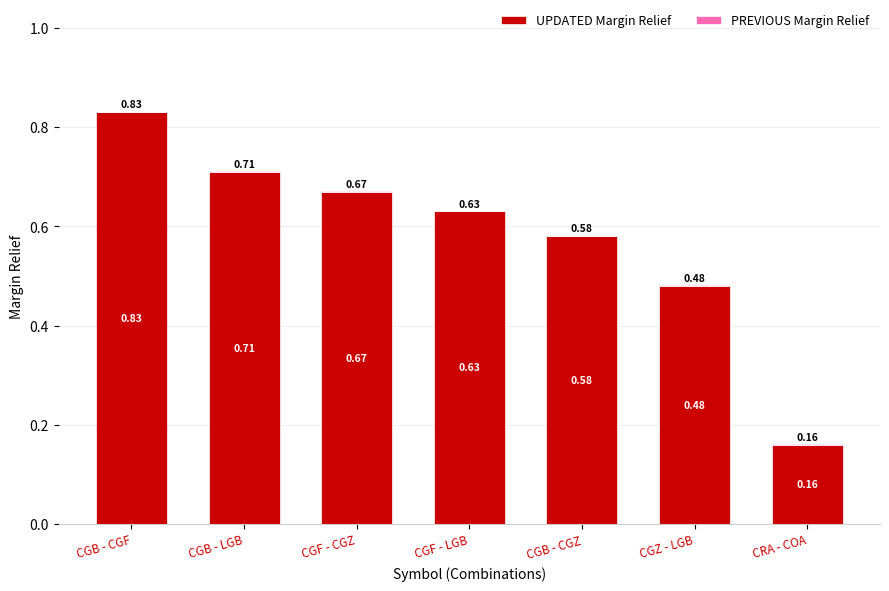

At which category is the sum across all series the highest?

CGB - CGF